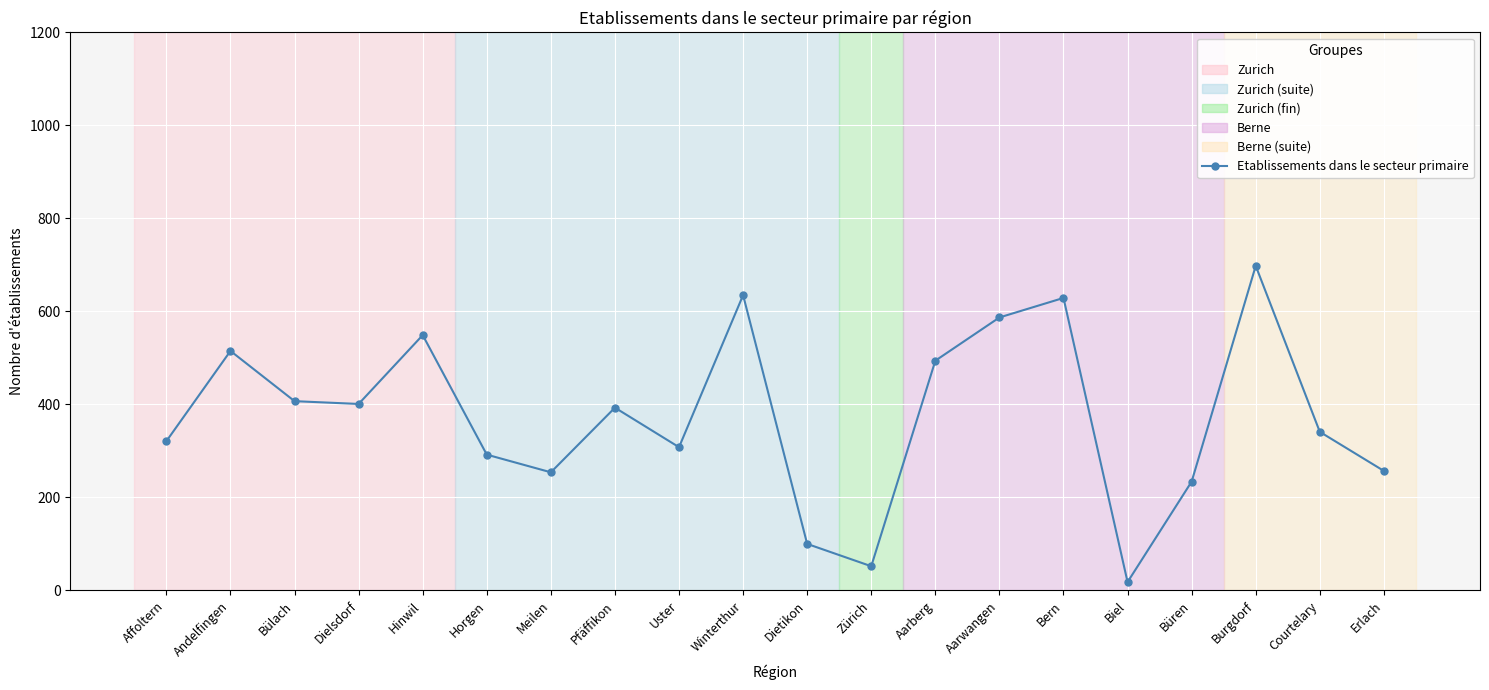

What is the sum of the values at Affoltern and Hinwil?

870